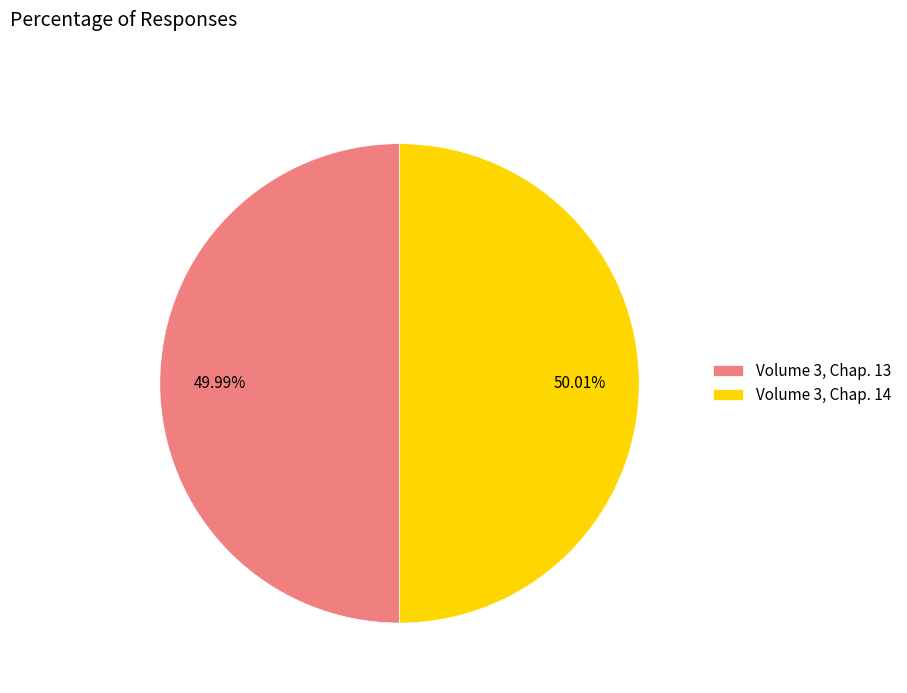

Approximately how many times larger is the value at Volume 3, Chap. 14 compared to Volume 3, Chap. 13?

1.0